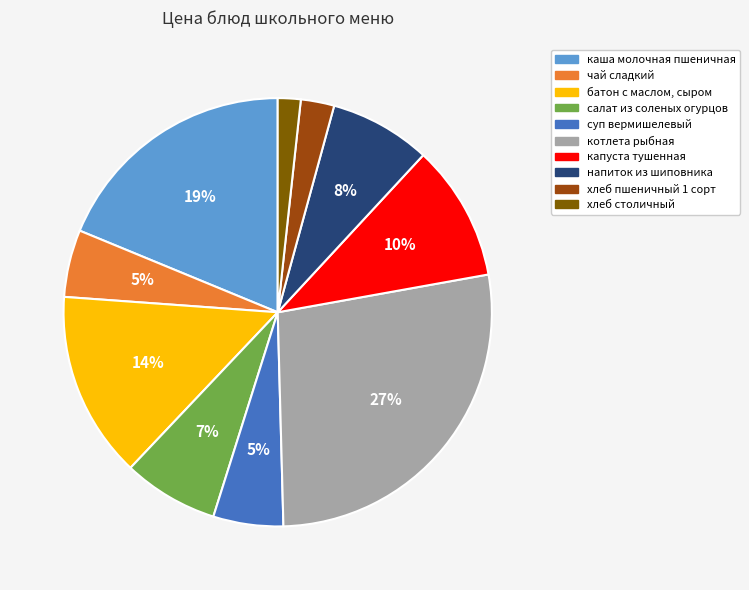

Which slice is the largest?

котлета рыбная